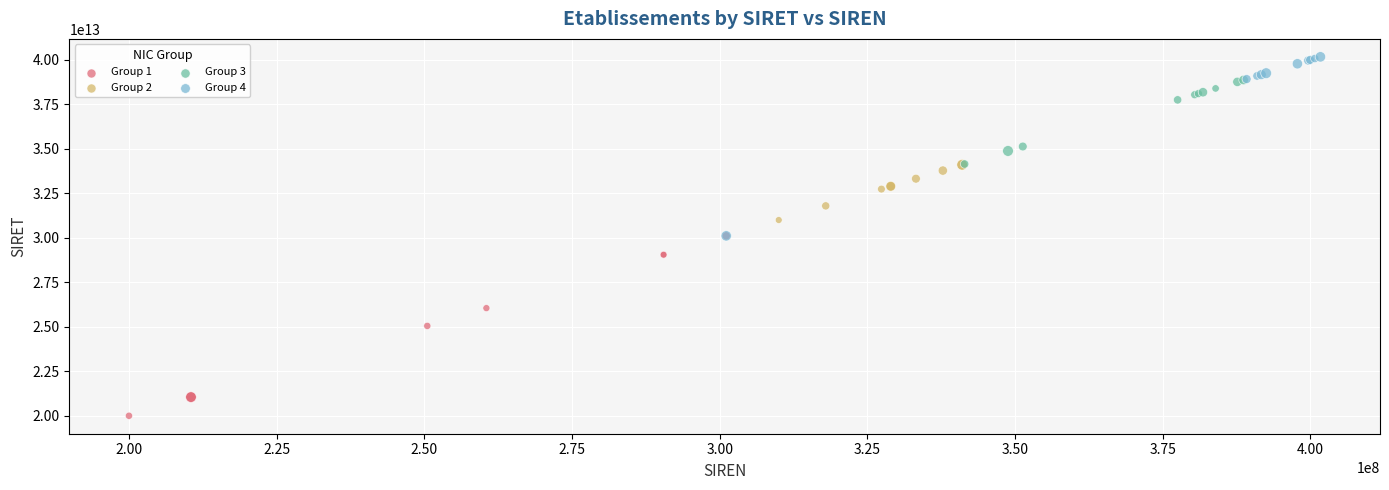

Which series reaches the minimum Y coordinate?

Group 1